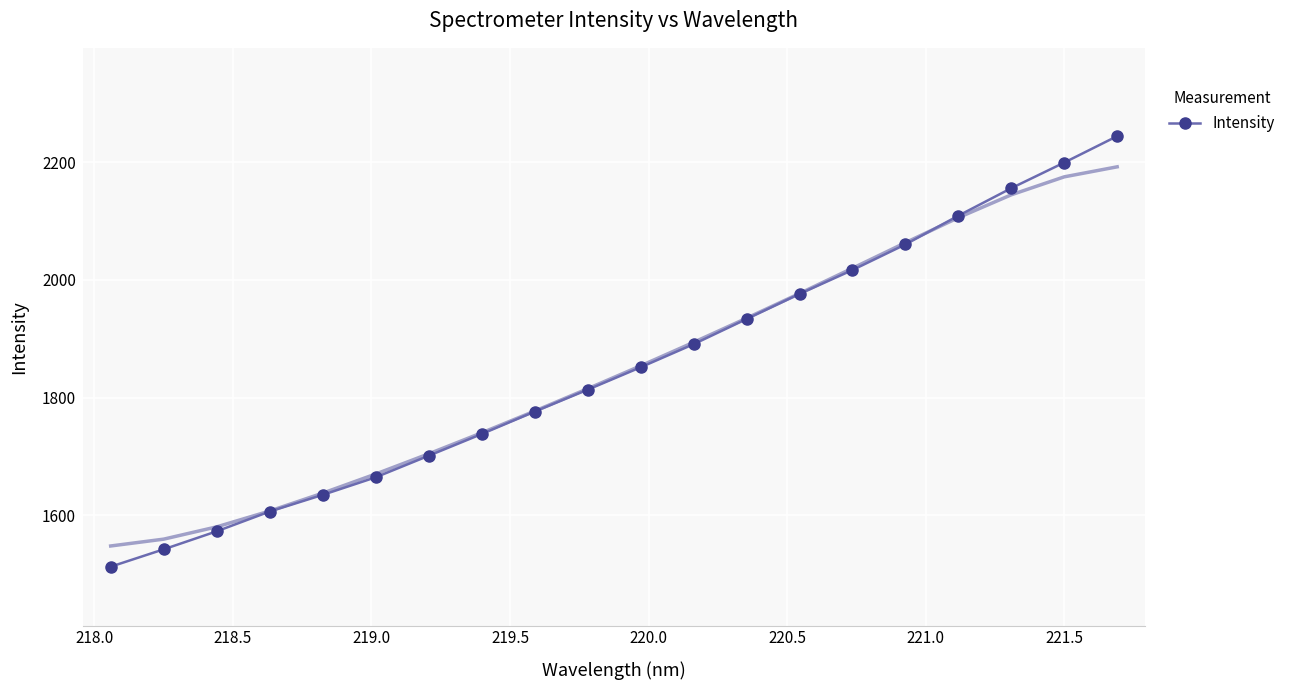

What is the highest value of the Intensity series?

2244.2